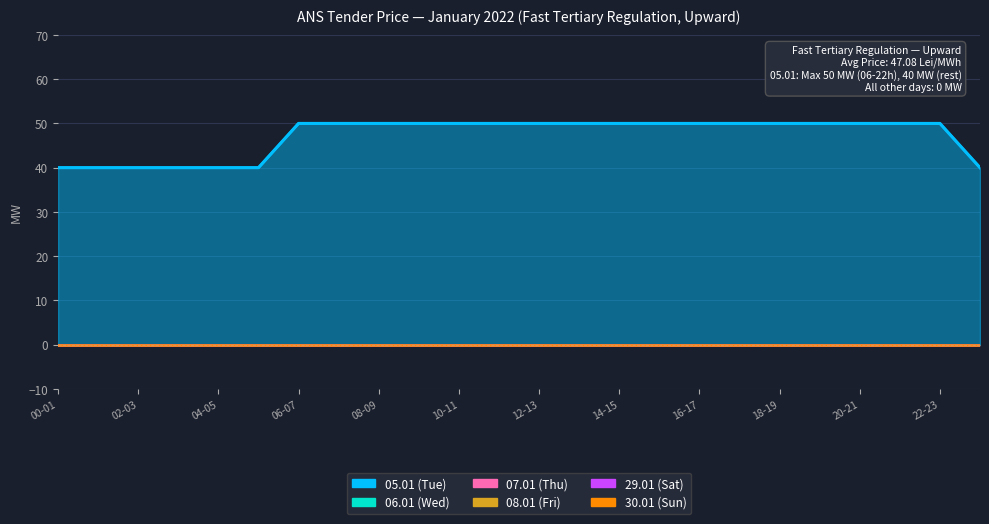

Between 21-22 and 13-14, which is larger?

21-22